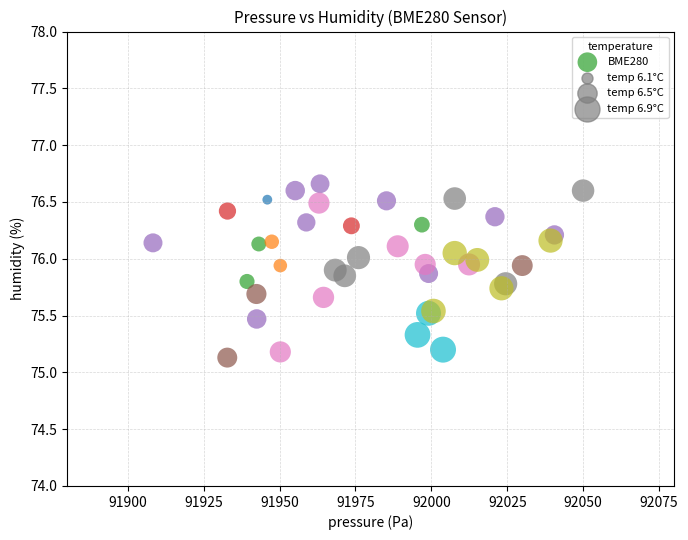

What Y value in the scatter plot is closest to 75?

75.1